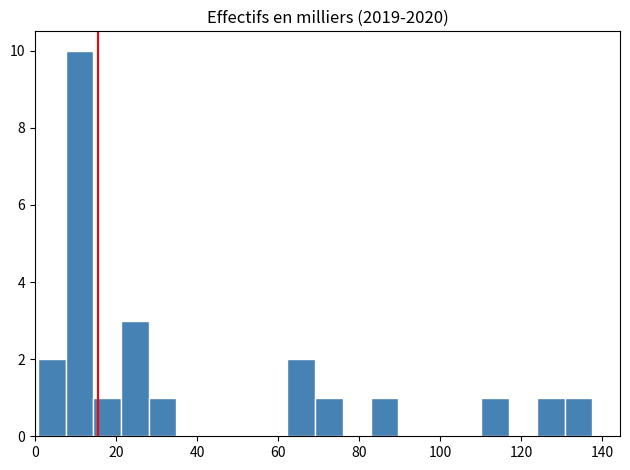

Read against the x-axis, roughly where is the centre of the tallest bar?

10